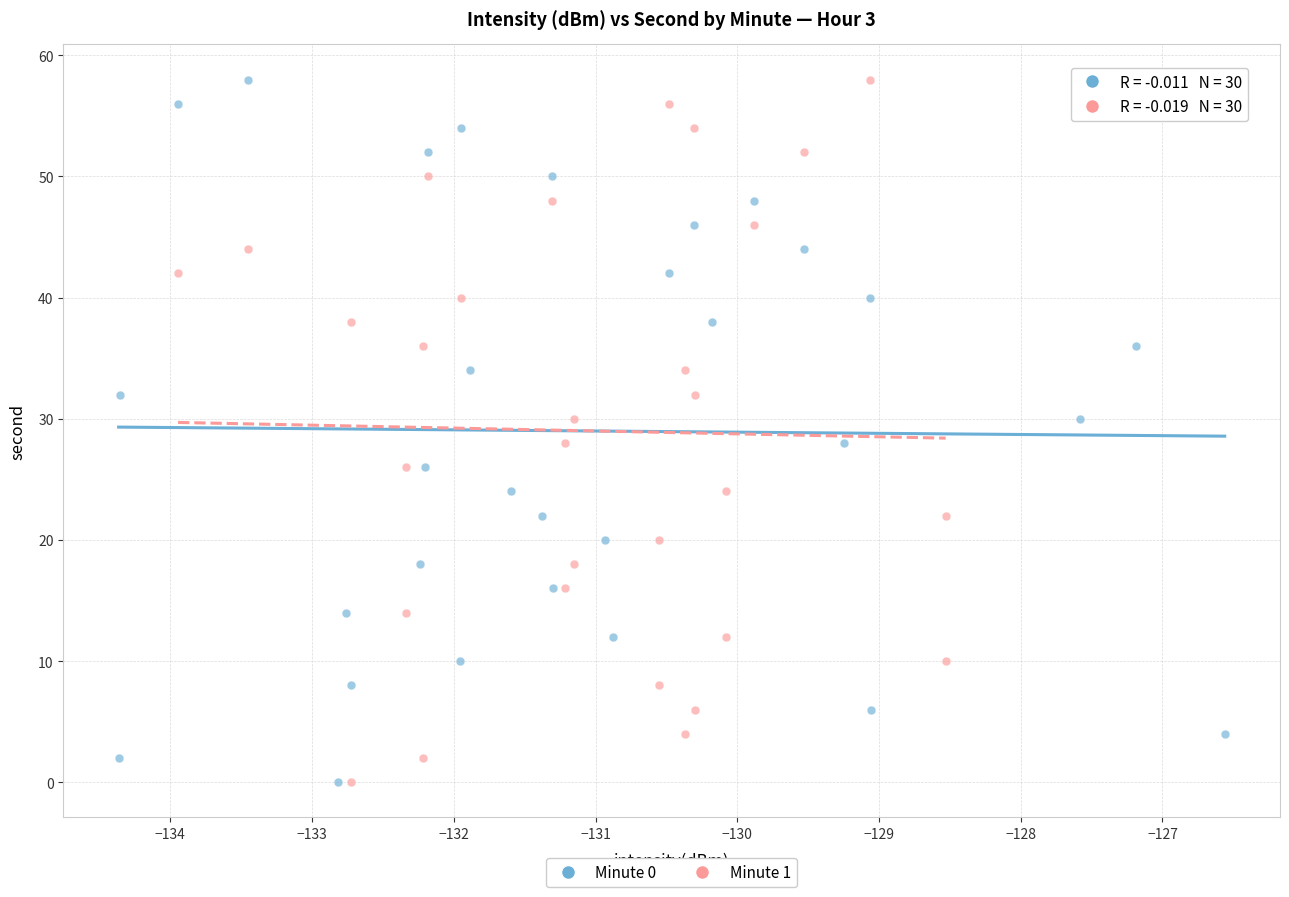

What are all the series names shown in the legend?

Minute 0, Minute 1